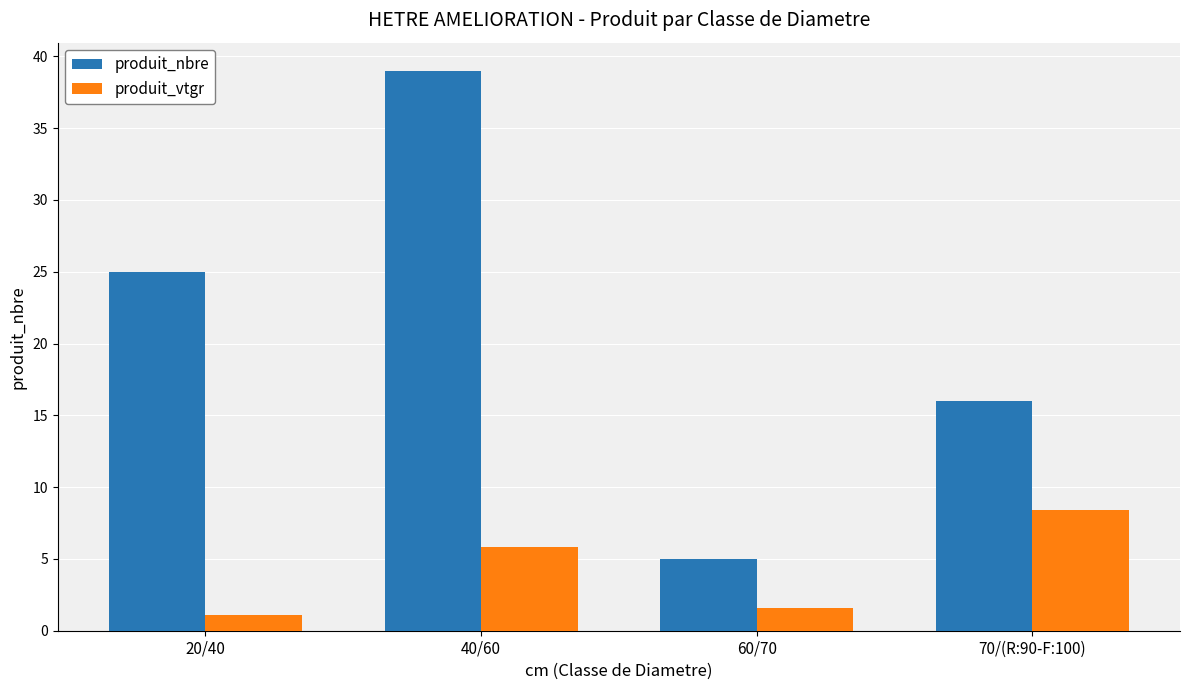

Rank the series by their maximum value, from lowest to highest.

produit_vtgr, produit_nbre